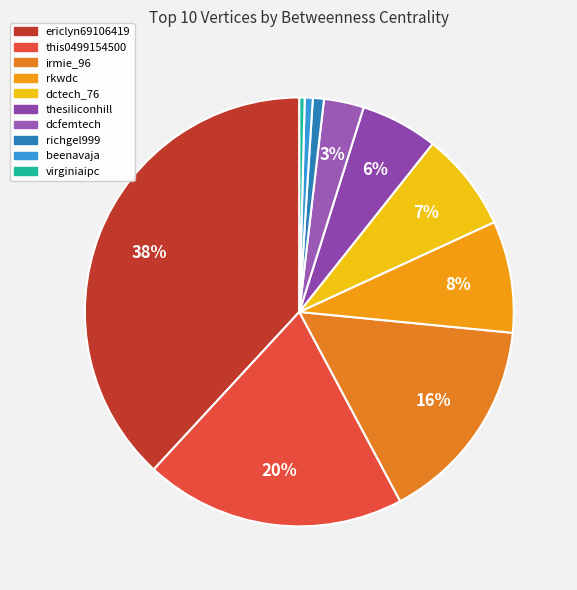

How many slices are in this pie chart?

10